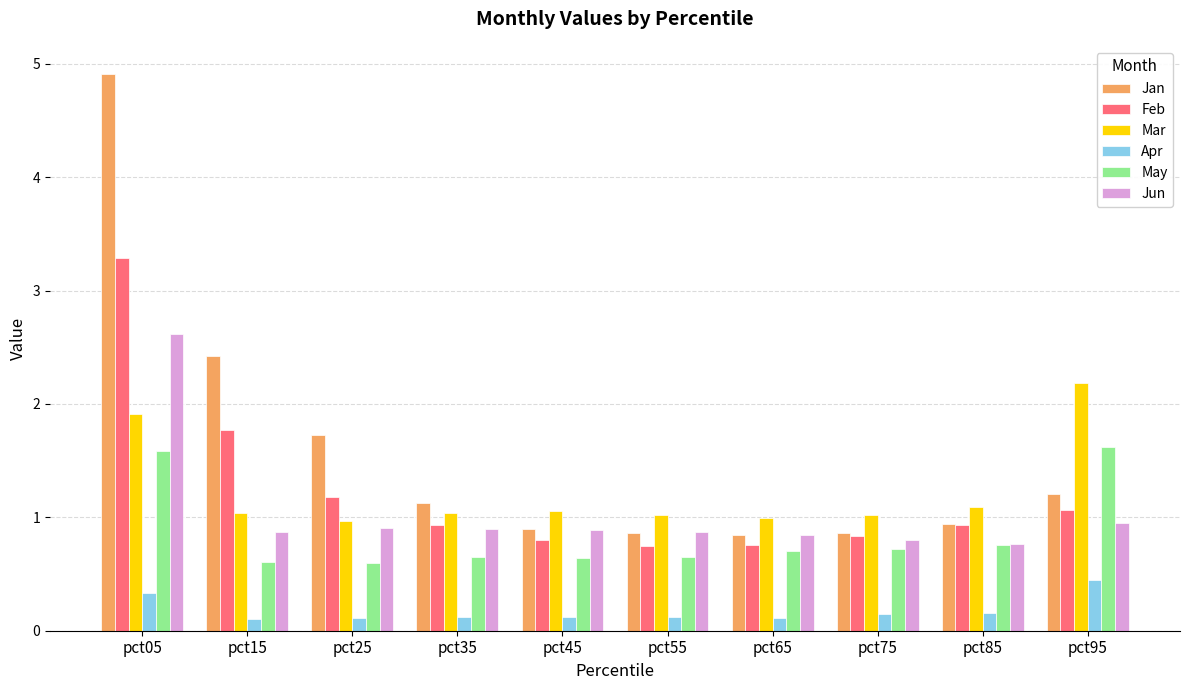

How many distinct data groups are displayed?

6